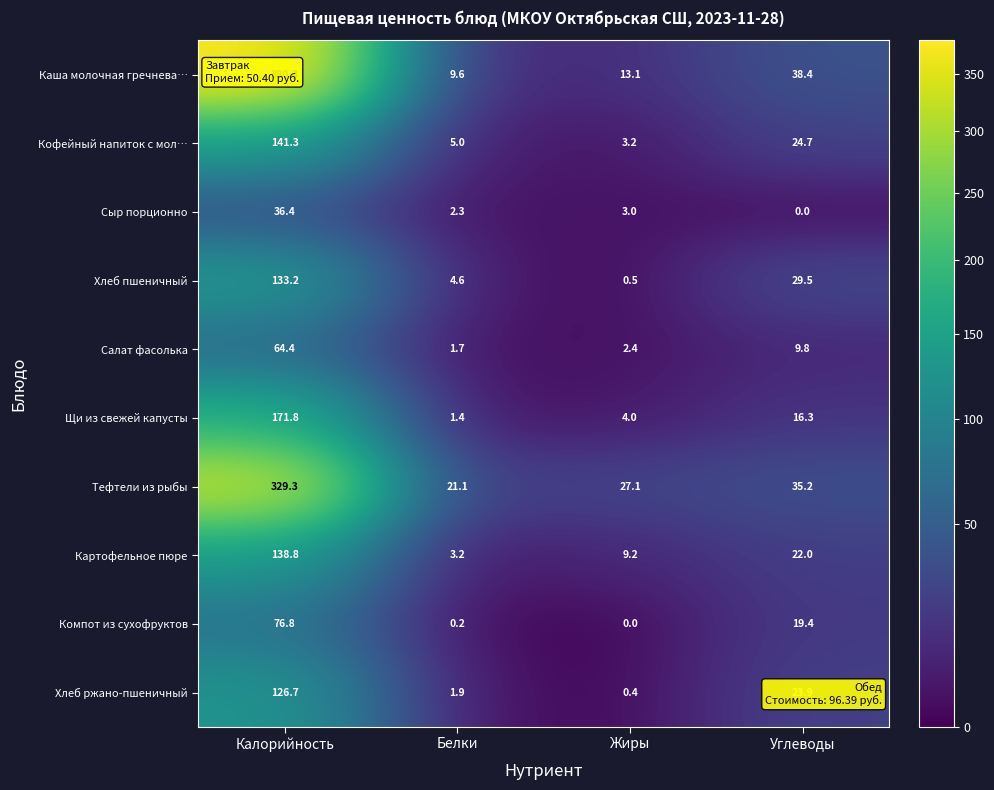

What is the average value of the Салат фасолька series?

19.6